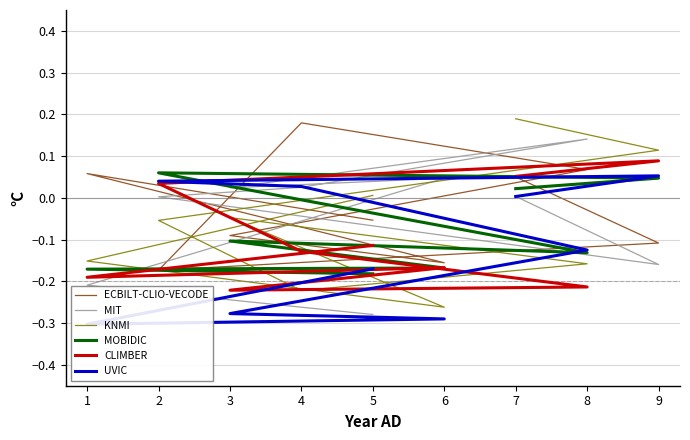

How many interior local peaks does the CLIMBER series have?

2